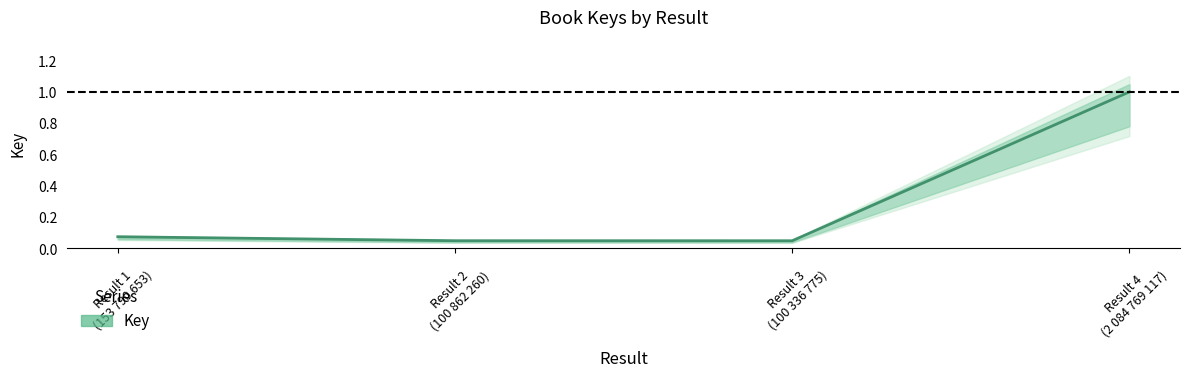

What is the difference between the maximum and second lowest values?

1.0